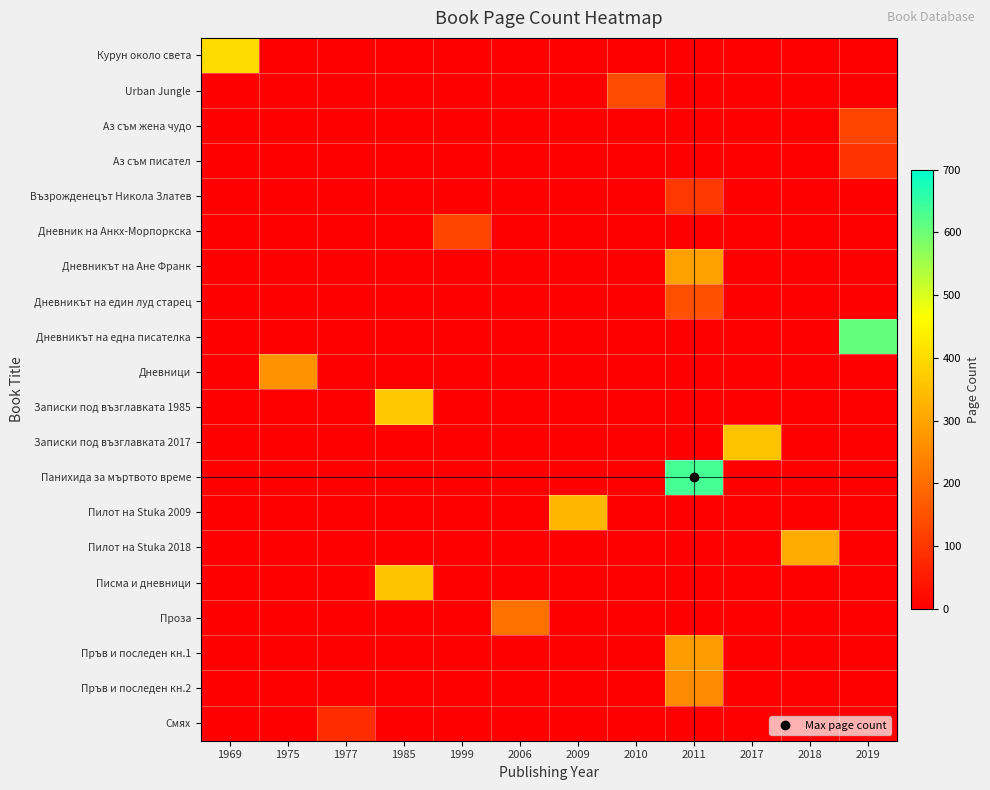

How many data points does each series have?

12